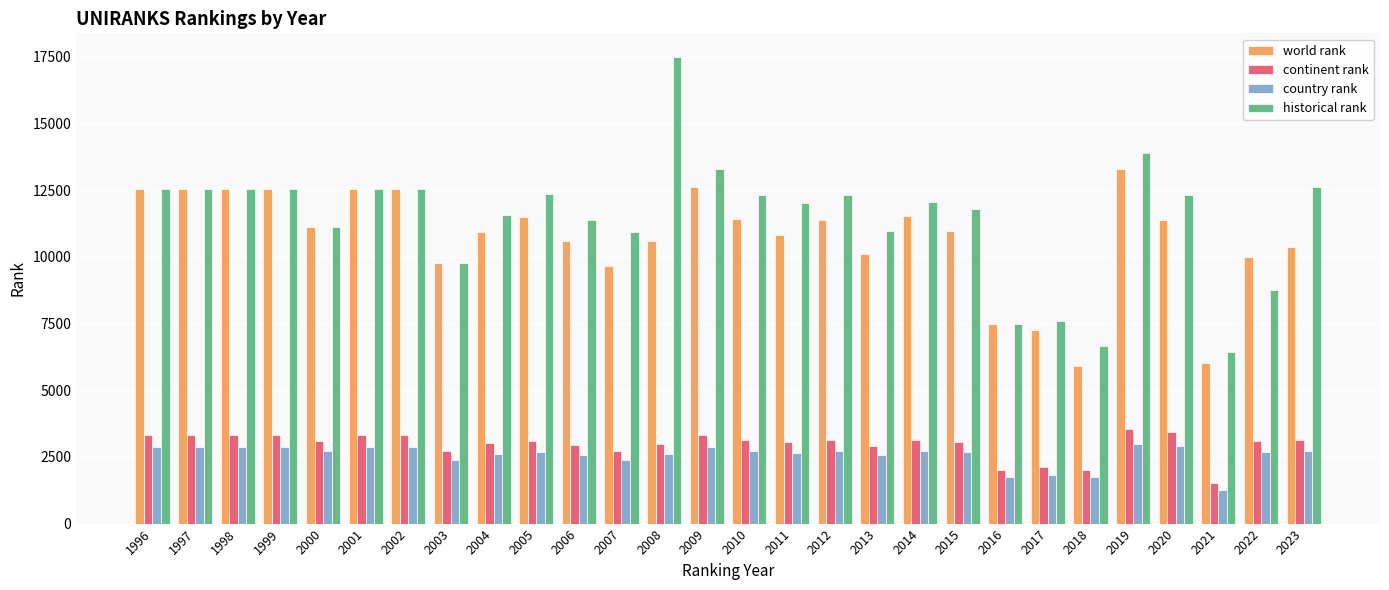

At how many categories does at least one series exceed 8604?

24